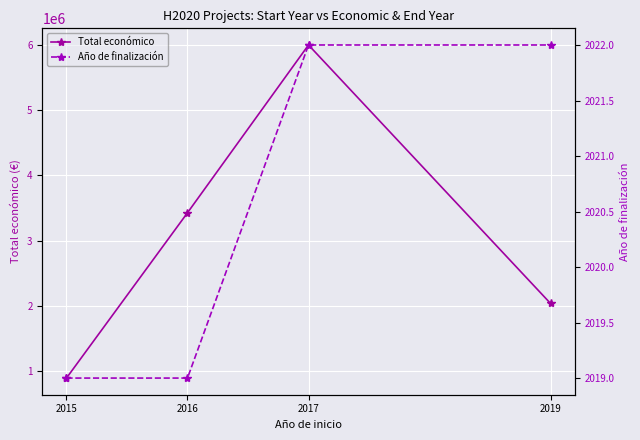

Does the chart display data point markers on the line(s)?

Yes